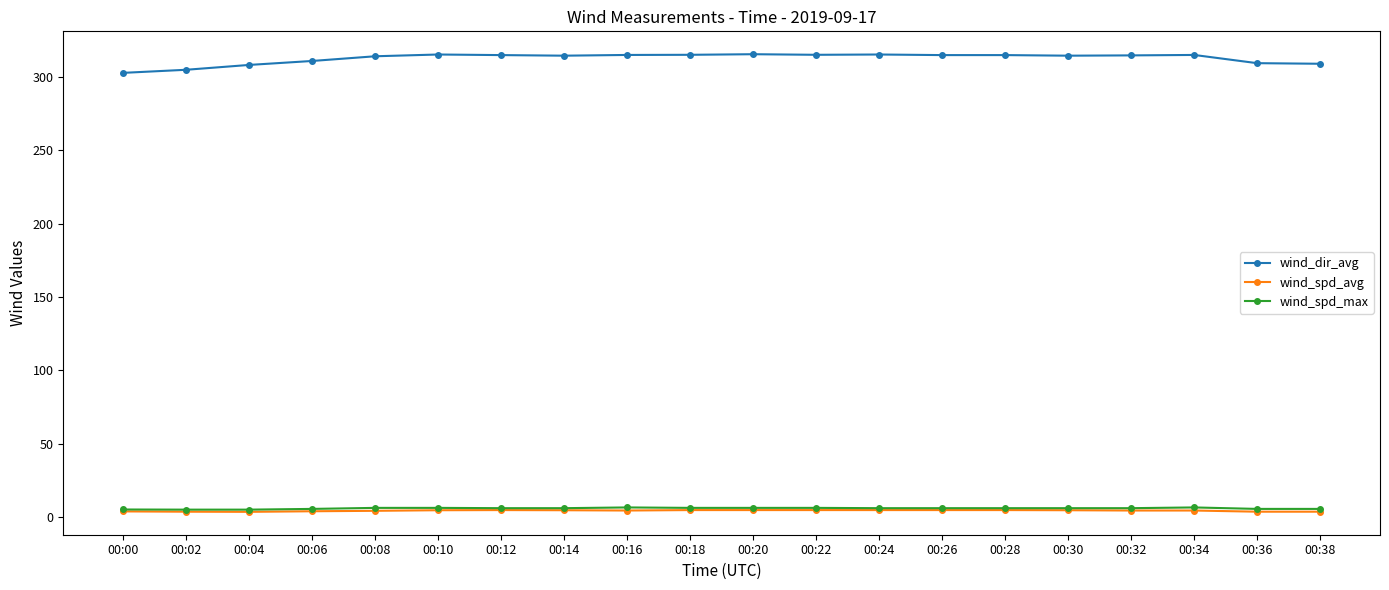

The wind_dir_avg series shows 431.5 at 00:34. True or false?

False